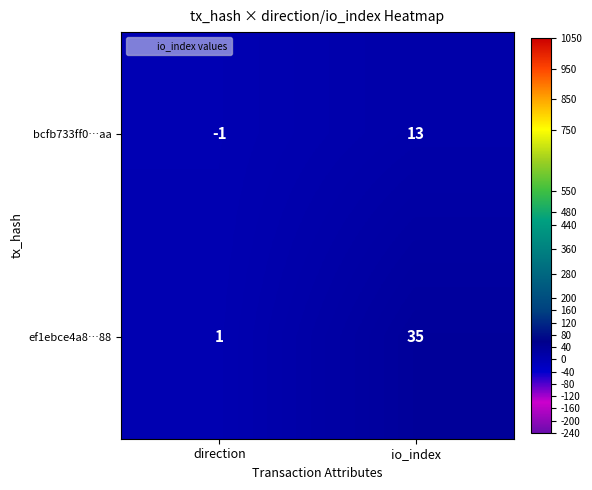

How many data points does each series have?

2